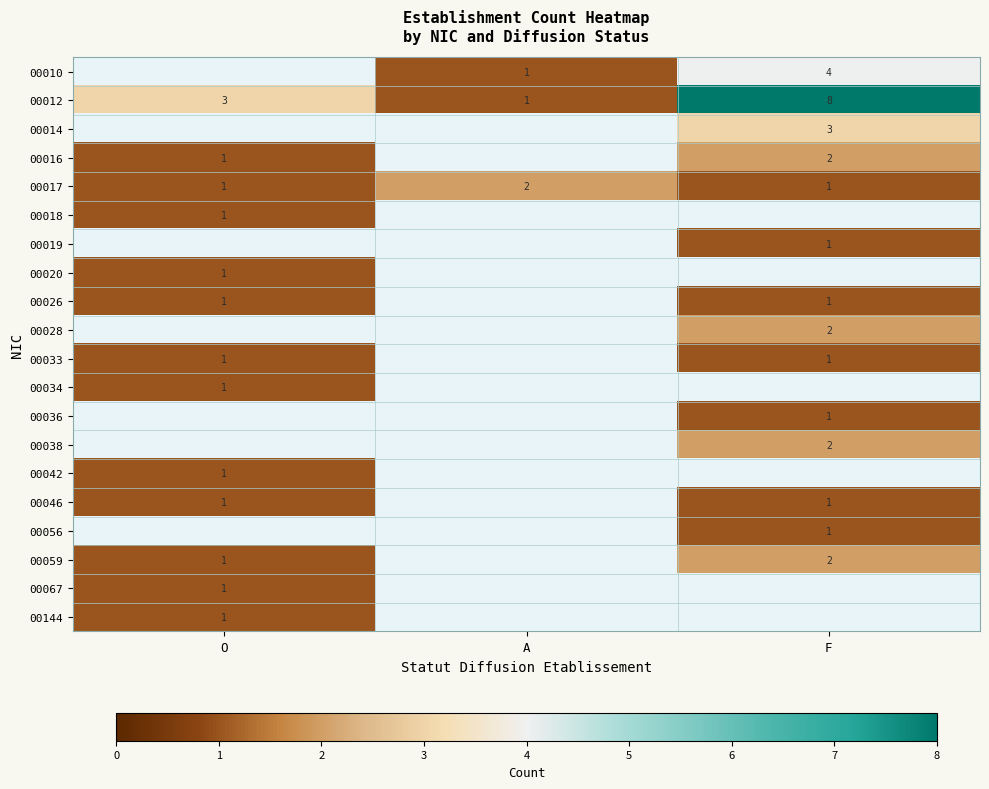

At which category does the chart reach its peak across all series?

F